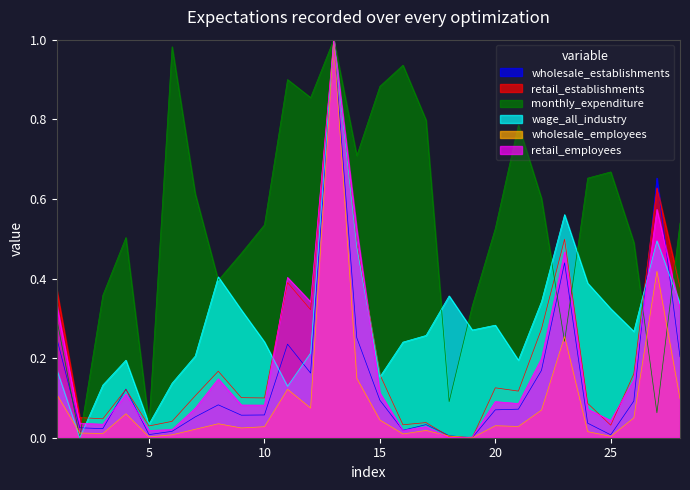

True or false: retail_establishments and wage_all_industry cross at least once.

True